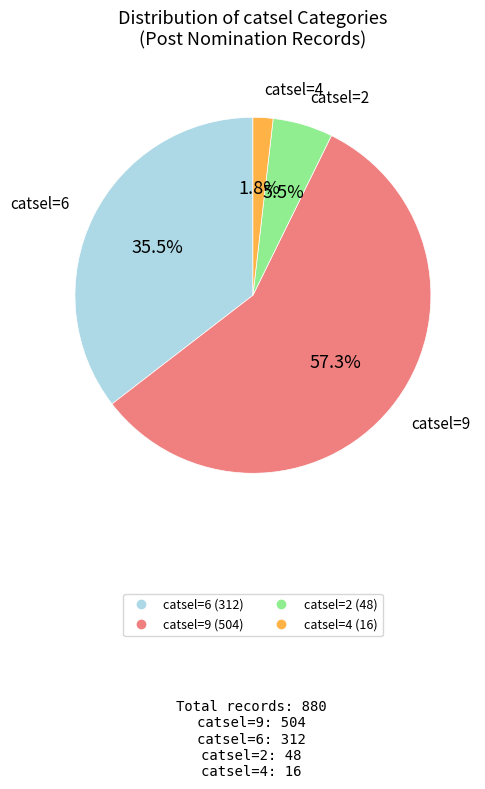

Is there a majority slice in this chart?

Yes